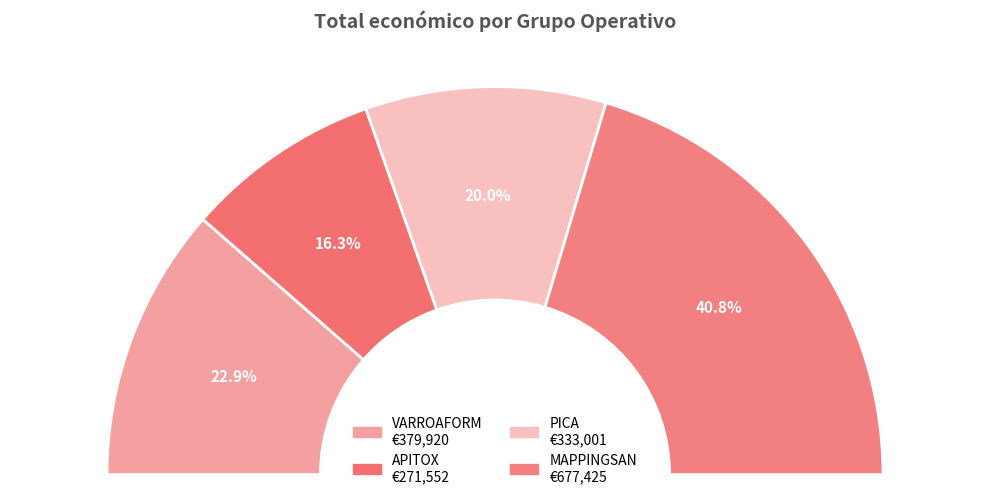

Is it true that MAPPINGSAN is 41% of the pie?

True